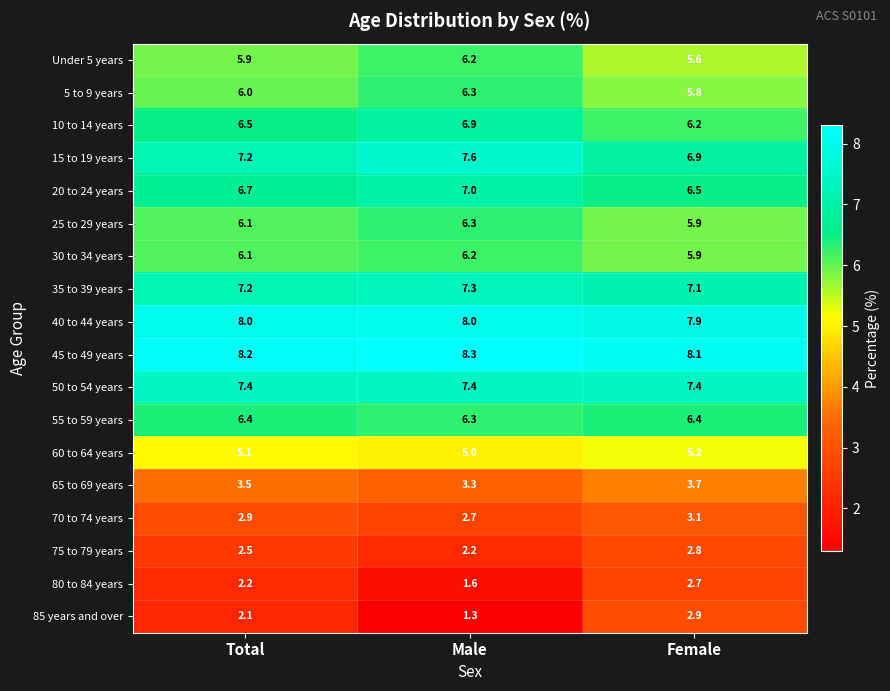

At which category is the sum across all series the highest?

Female